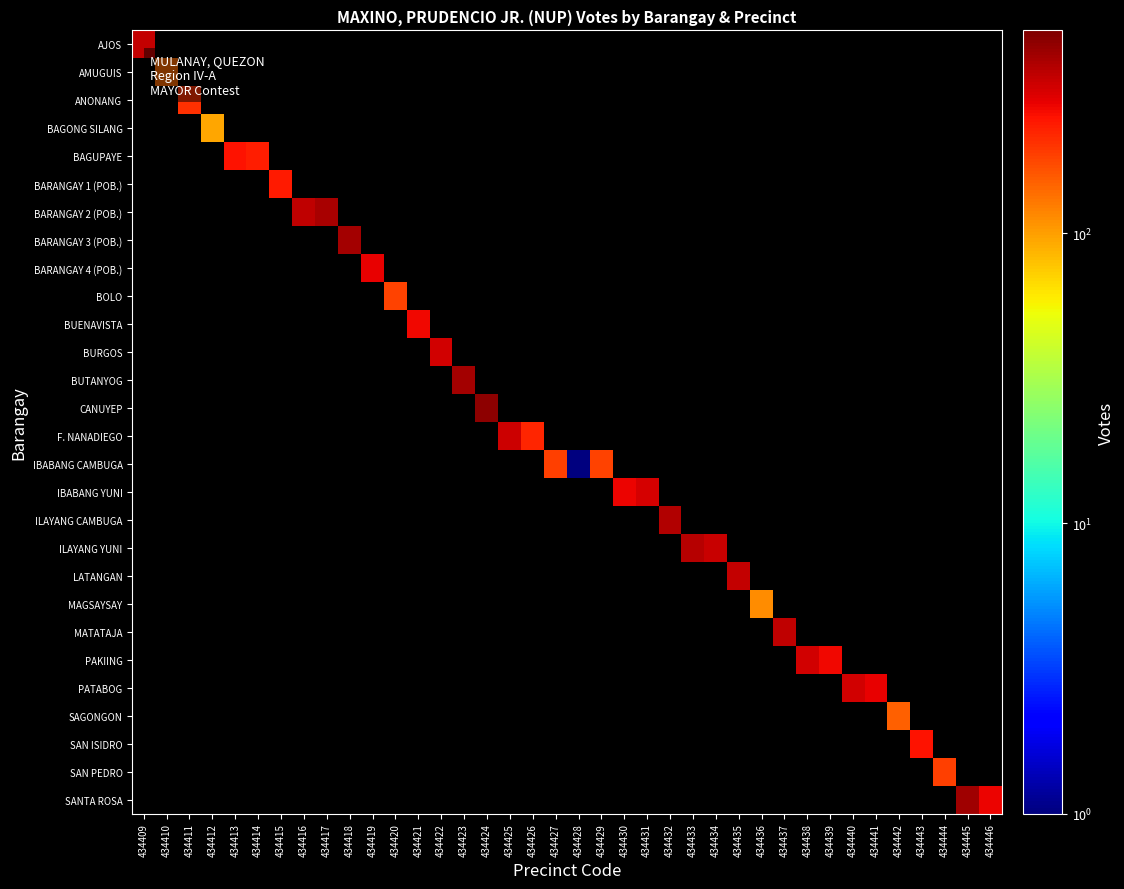

At which category does the chart reach its peak across all series?

434424